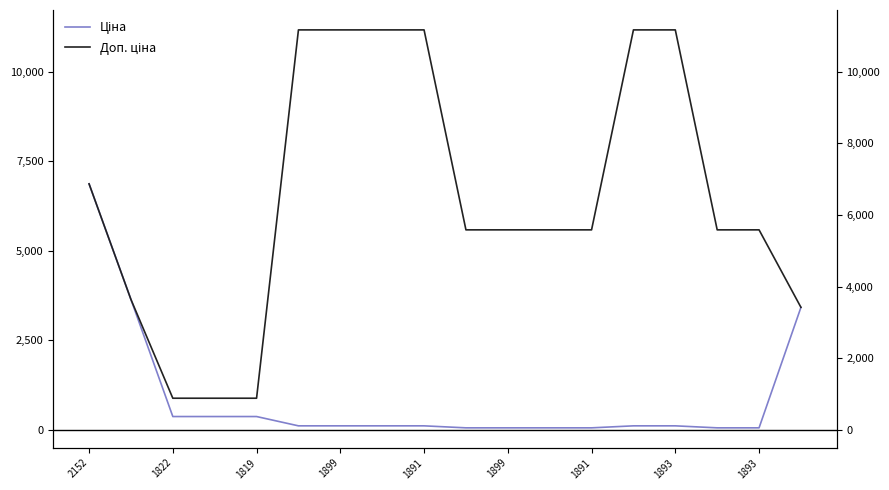

Does the chart have visible grid lines?

No